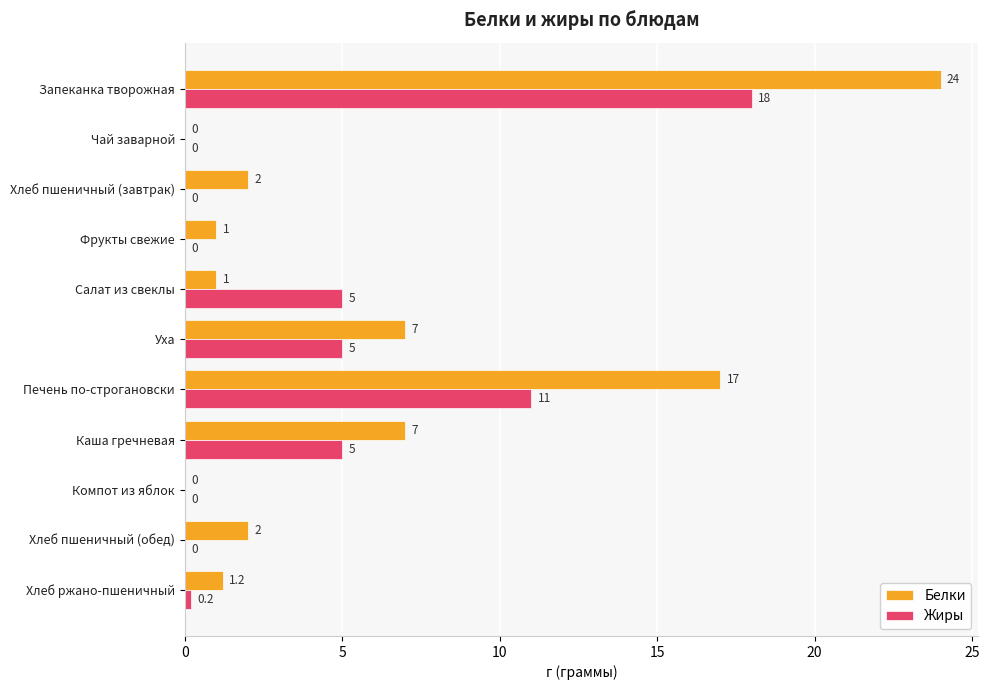

Is it true that Жиры equals 0.0 at Хлеб пшеничный (завтрак)?

True